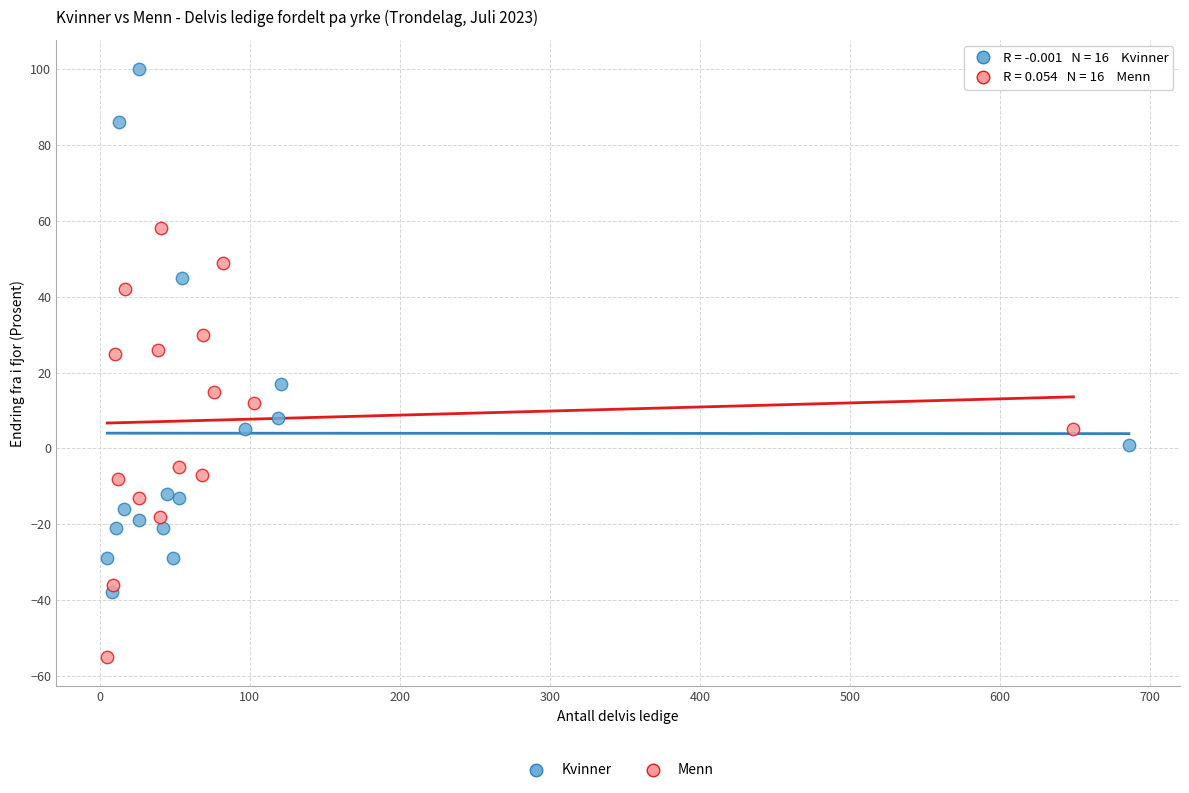

Which series has the widest spread of Y values?

Kvinner